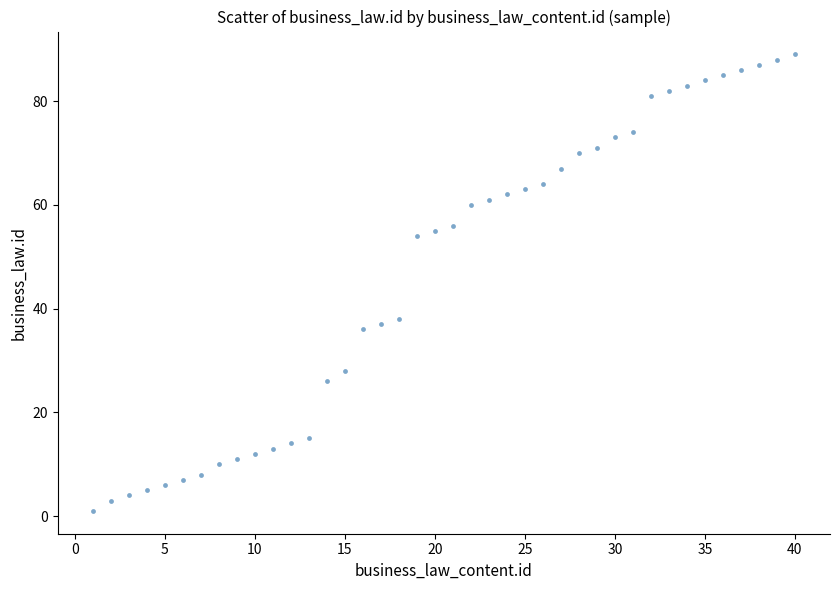

What Y value in the scatter plot is closest to 45?

38